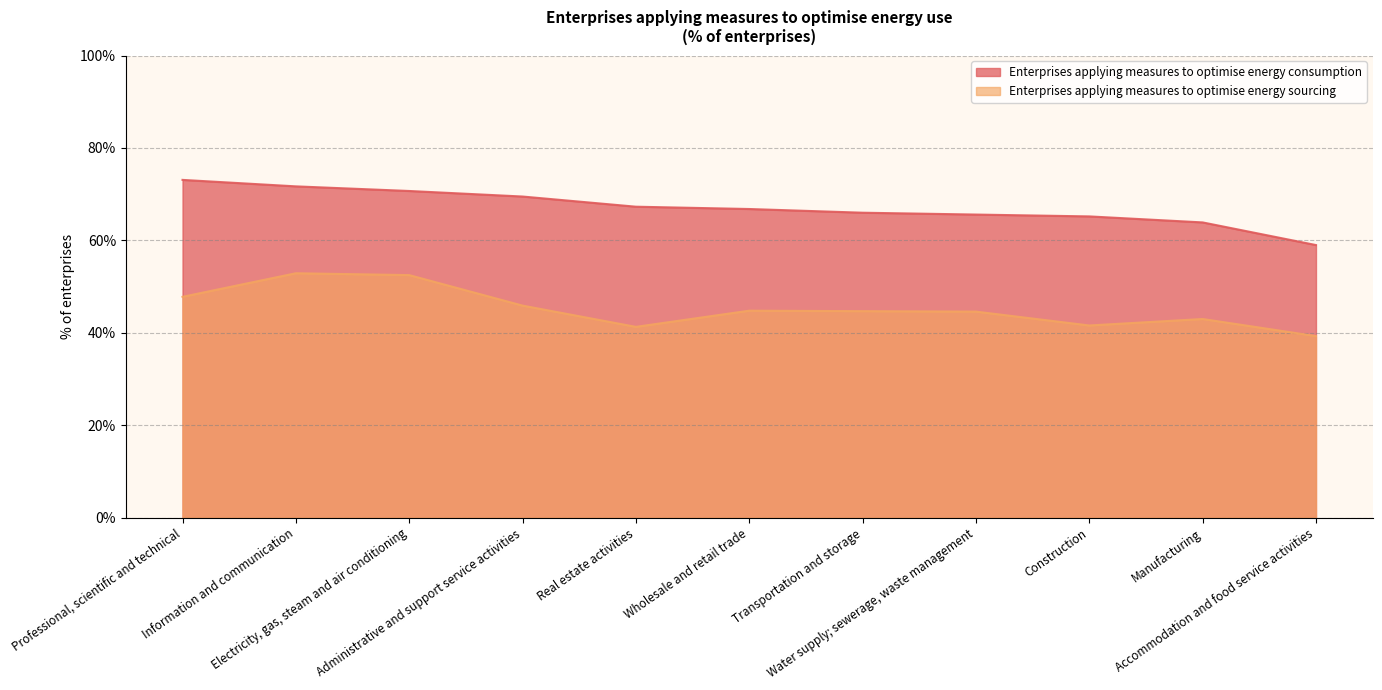

Reading right to left, extract all data points from this chart.

Enterprises applying measures to optimise energy consumption: 59.0	63.9	65.2	65.6	66.0	66.8	67.3	69.5	70.7	71.7	73.1
Enterprises applying measures to optimise energy sourcing: 39.3	43.0	41.6	44.6	44.7	44.8	41.3	45.9	52.5	52.9	47.8